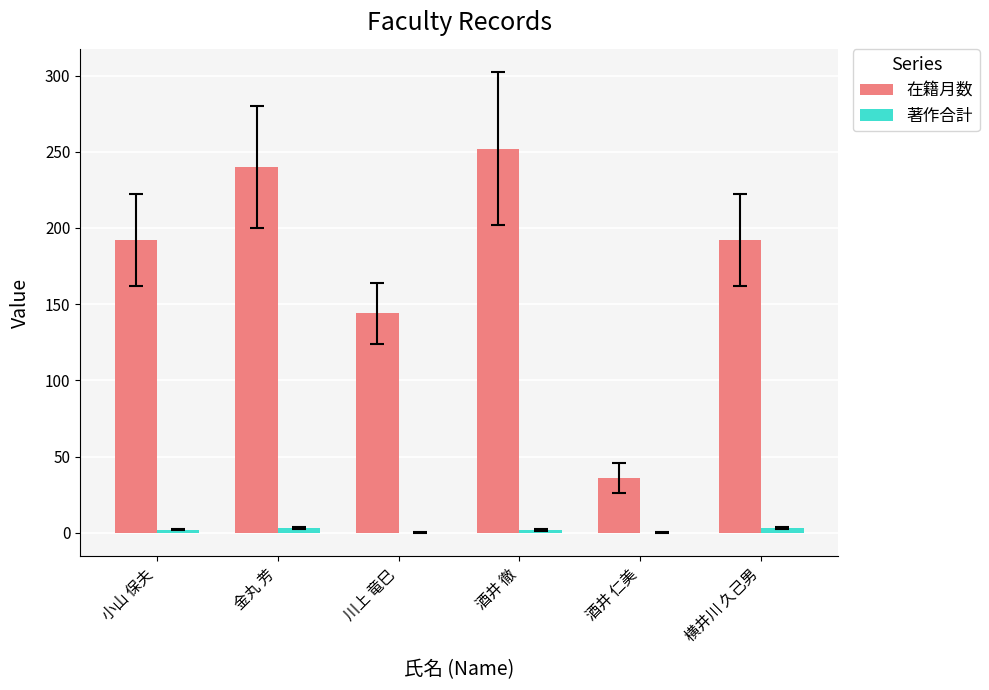

Between 小山 保夫 and 酒井 徹, which series saw the biggest shift?

在籍月数